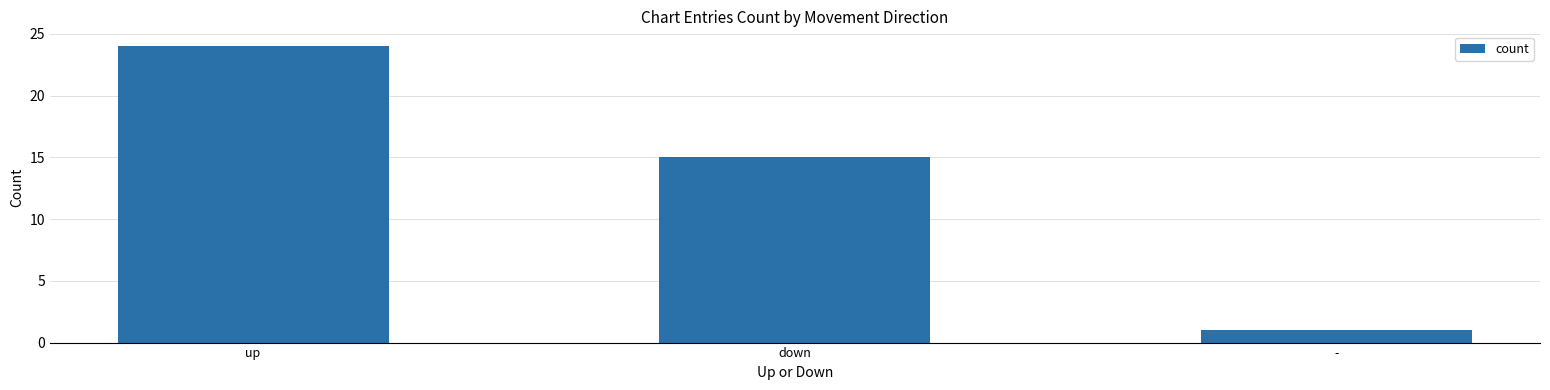

Between - and down, which is larger?

down